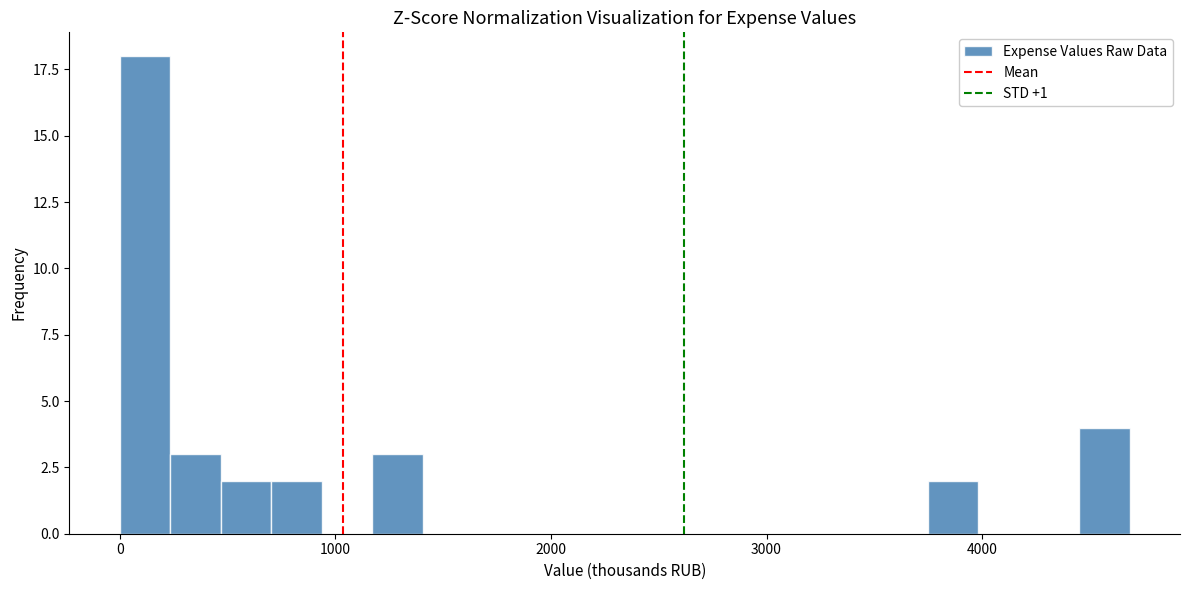

Around what value on the x-axis is the tallest bar? Give the approximate position of its centre, as read against the axis.

100